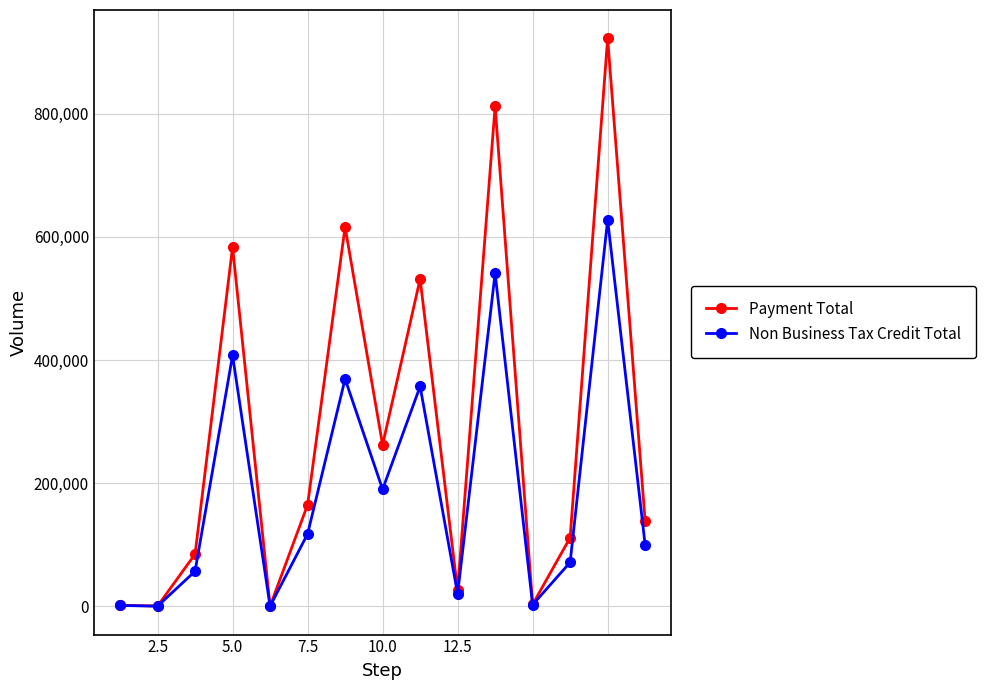

In Non Business Tax Credit Total, how many points are higher than both neighbors (excluding endpoints)?

5